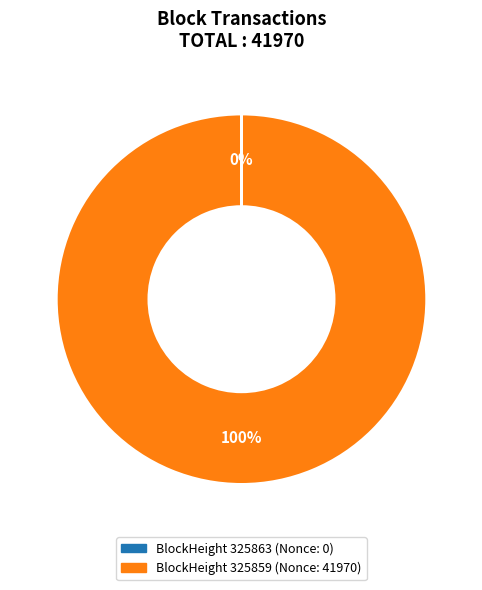

To the nearest percent, what is the average slice percentage?

50%